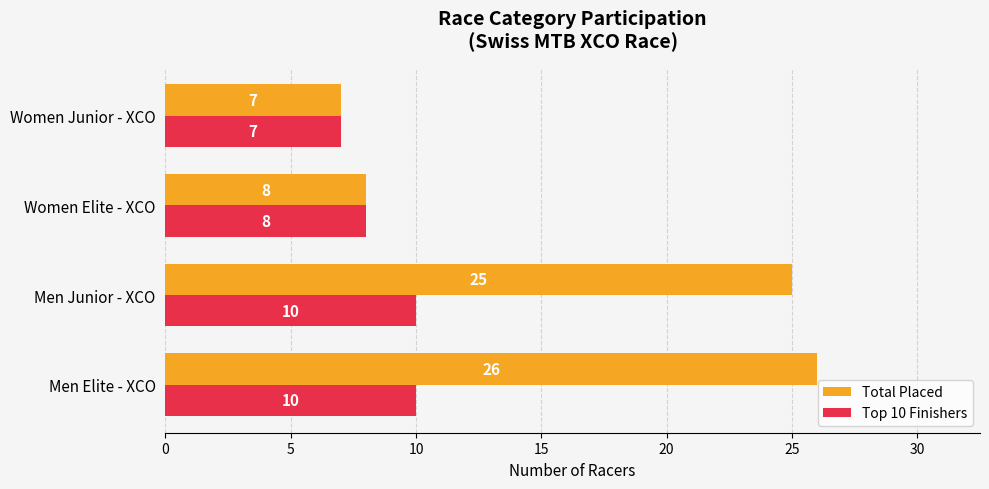

List the series in order of their peak value, lowest first.

Top 10 Finishers, Total Placed